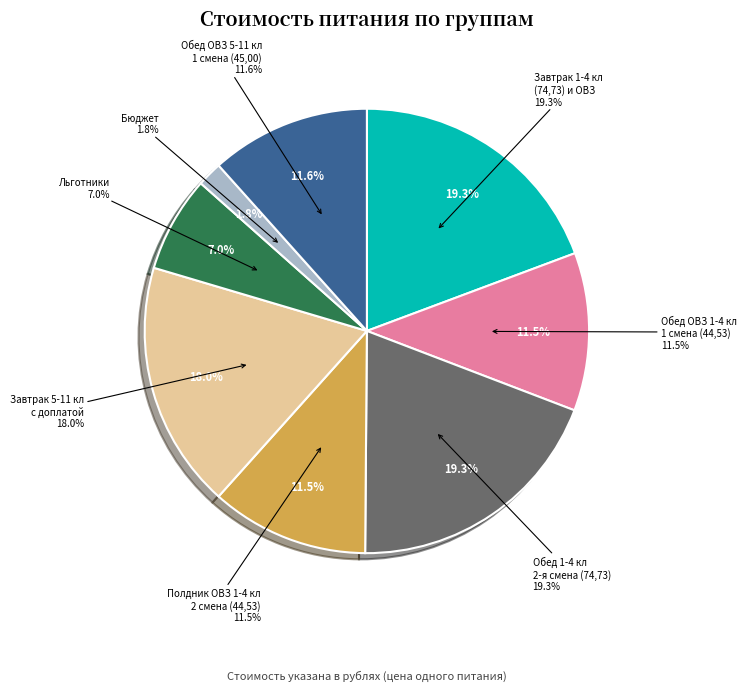

To the nearest percent, what is the combined percentage of Обед ОВЗ 1-4 кл 1 смена (44,53) and Обед ОВЗ 5-11 кл 1 смена (45,00)?

23%